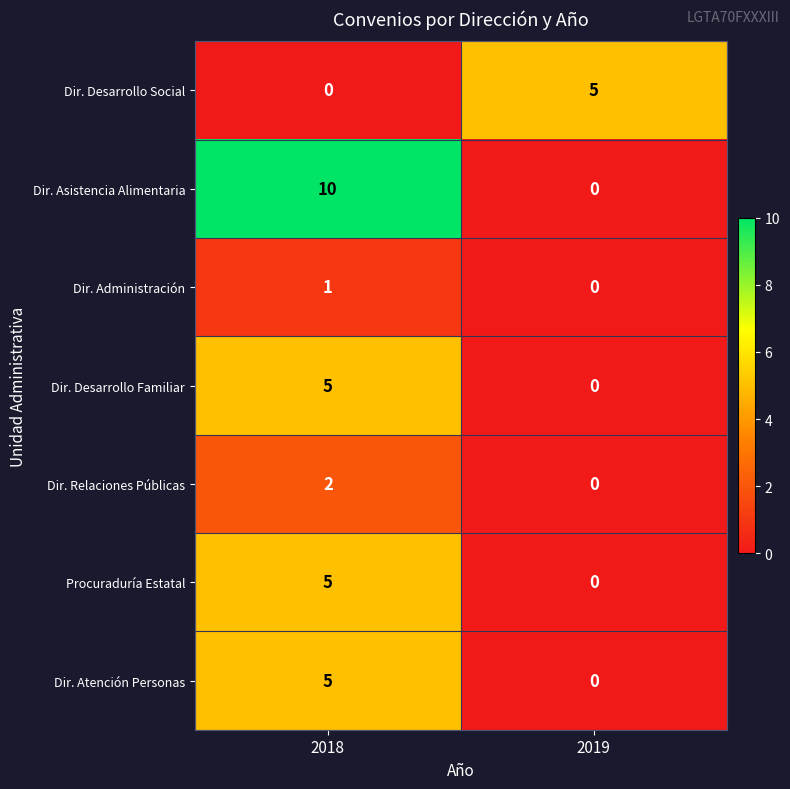

True or false: Dir. Desarrollo Familiar has a value of 0 at 2019.

True